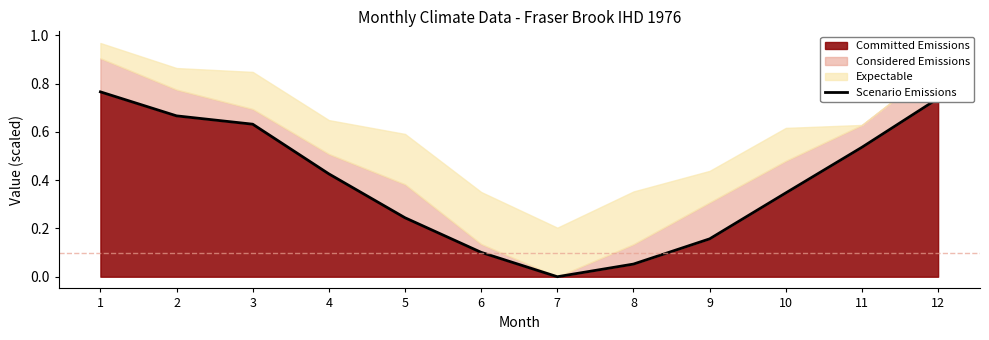

Where is the data nearest to the value 0?

7